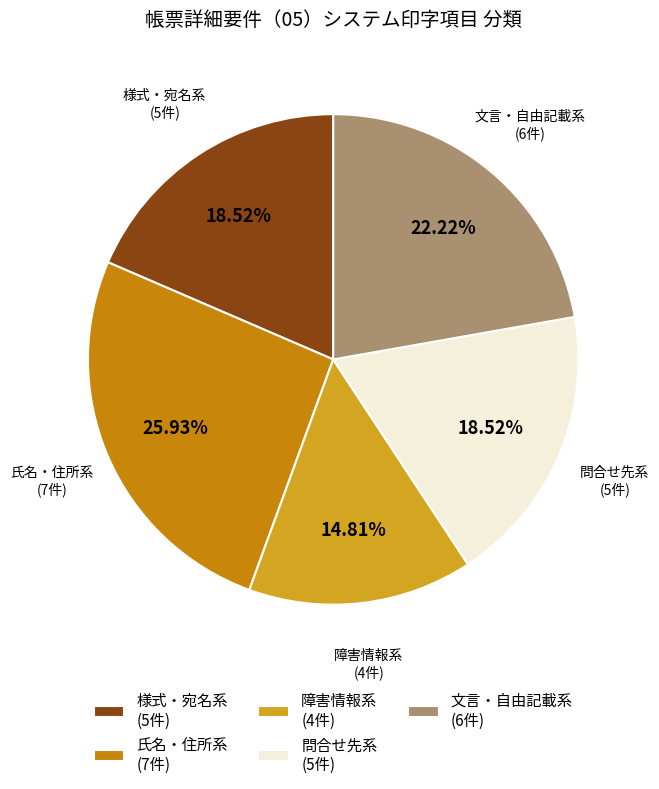

Do 文言・自由記載系 (6件) and 障害情報系 (4件) together represent more than half of the pie?

No